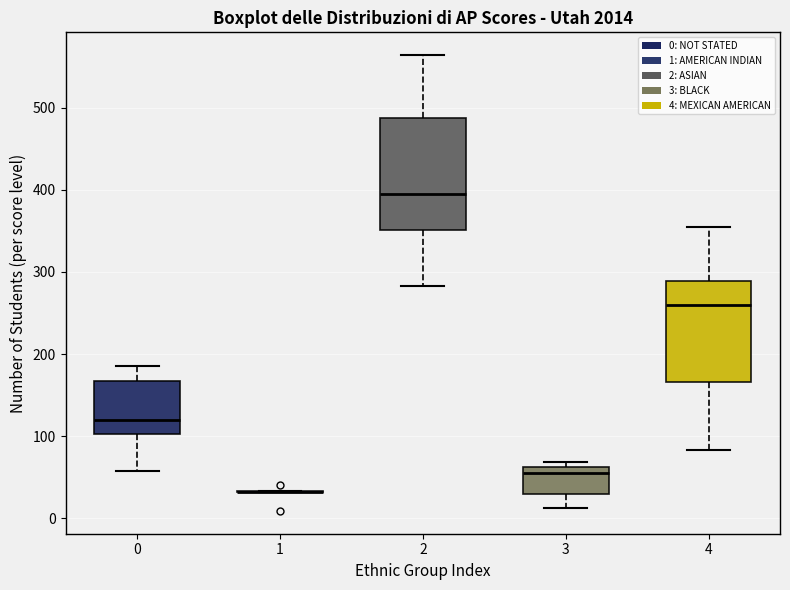

Reading left to right, transcribe this box plot: for each box, give where its median line is, the range the box spans, and where its two whiskers end, as read against the y-axis. The values are not printed on the chart, so give them approximately, as read against the axis.

0: median 120, box 100 to 170, whiskers 60 to 190
1: box collapsed to a line at 30, whiskers 30 to 30
2: median 400, box 350 to 490, whiskers 280 to 560
3: median 60 (just below the box's upper edge), box 30 to 60, whiskers 10 to 70
4: median 260, box 170 to 290, whiskers 80 to 360